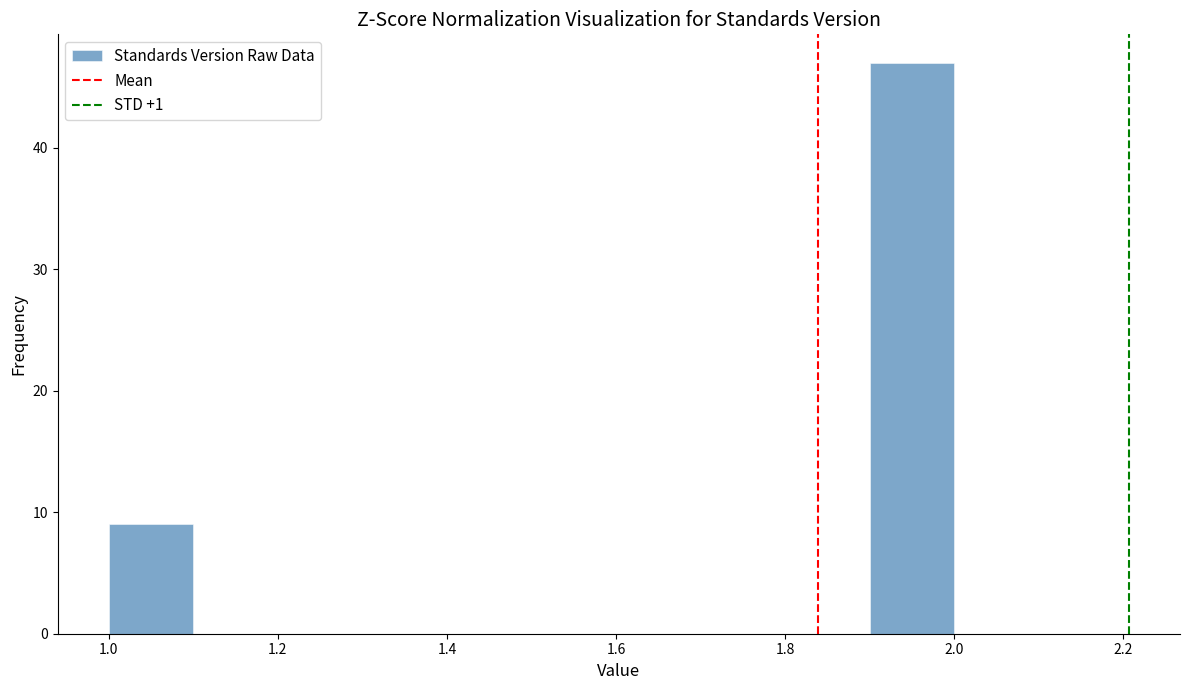

Reading left to right, list every bar in this chart as the range it spans on the x-axis followed by its height. The values are not printed on the chart, so give them approximately, as read against the axis.

1.0 to 1.1: 9
1.1 to 1.2: 0
1.2 to 1.3: 0
1.3 to 1.4: 0
1.4 to 1.5: 0
1.5 to 1.6: 0
1.6 to 1.7: 0
1.7 to 1.8: 0
1.8 to 1.9: 0
1.9 to 2.0: 47